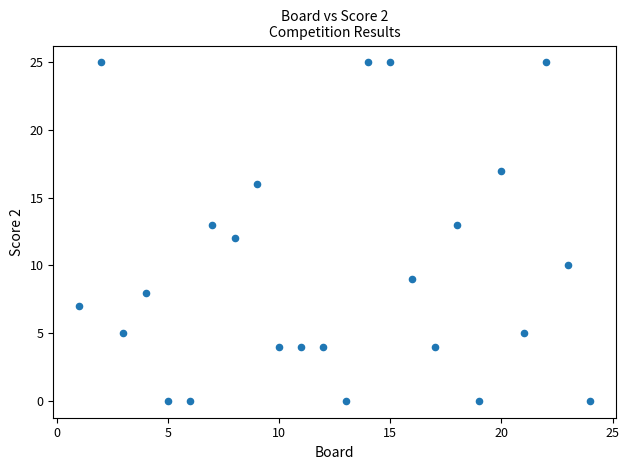

What is the range of Y values (max minus min)?

25